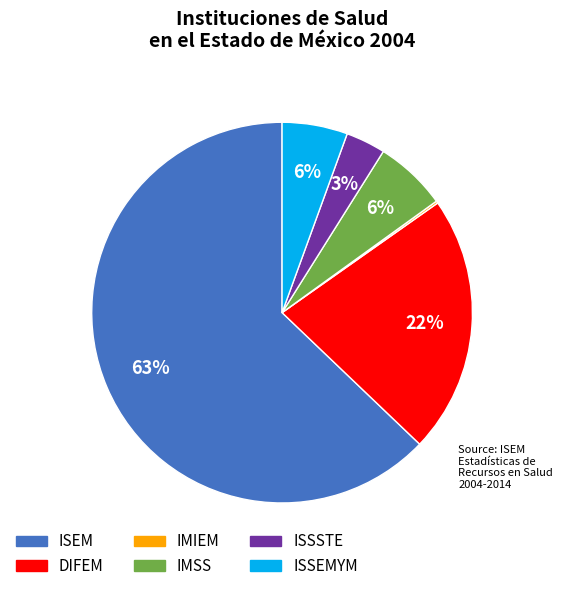

Which slice is the largest?

ISEM